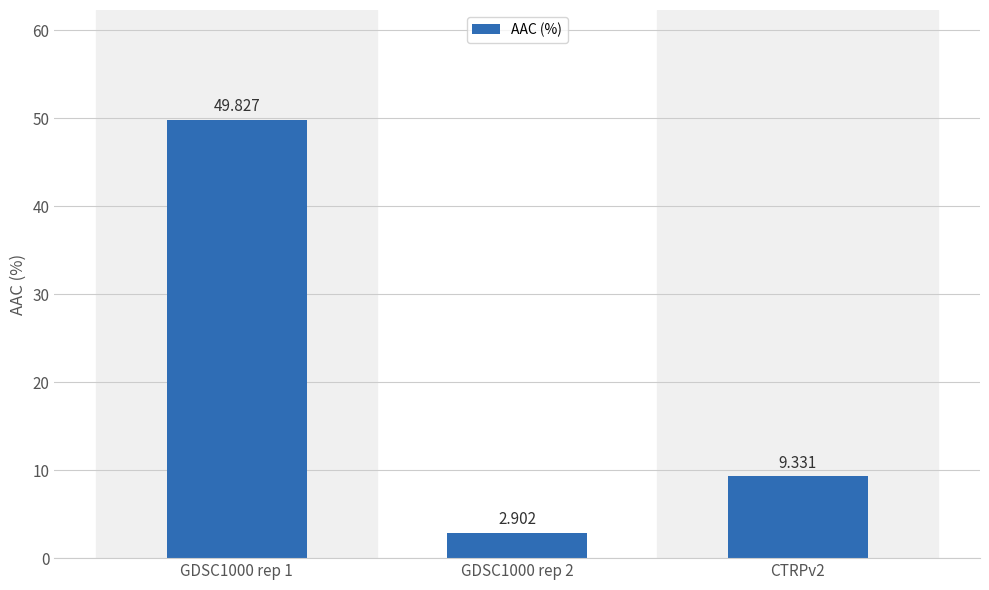

Rank the categories by value from lowest to highest.

GDSC1000 rep 2, CTRPv2, GDSC1000 rep 1